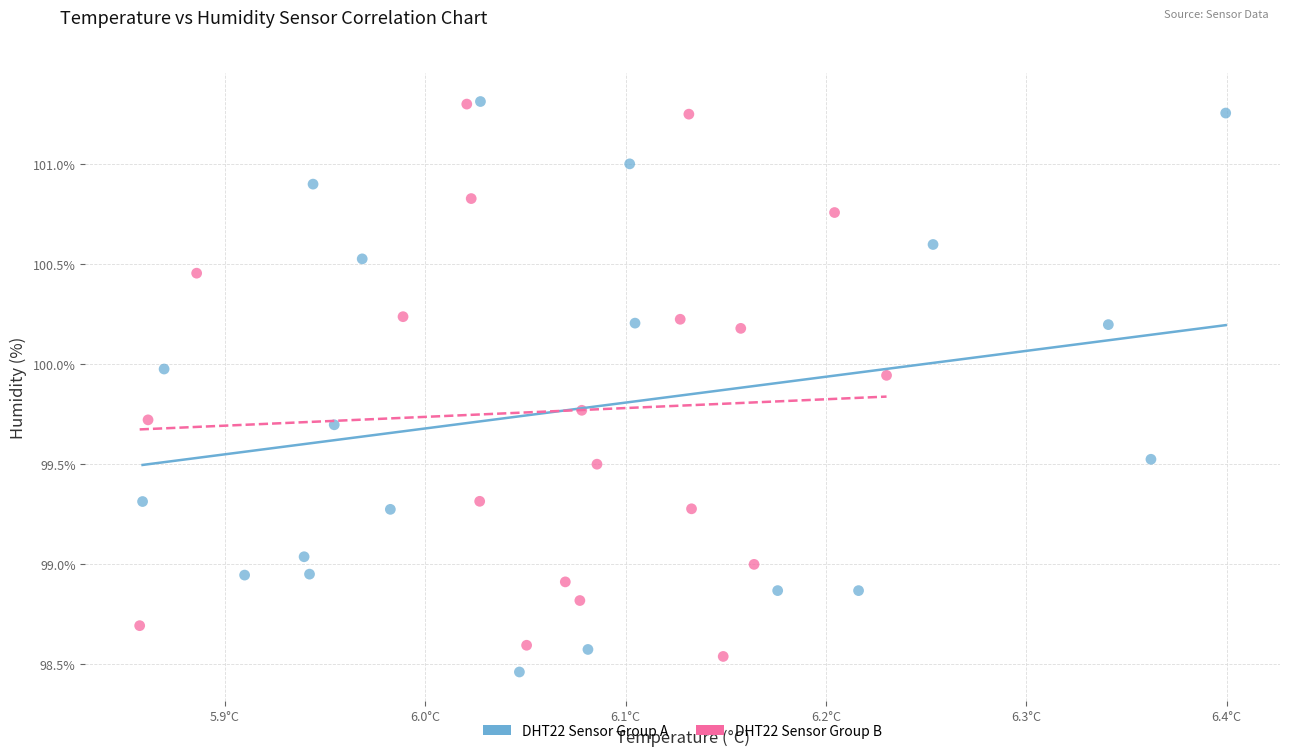

Which series reaches the minimum Y coordinate?

DHT22 Sensor Group A